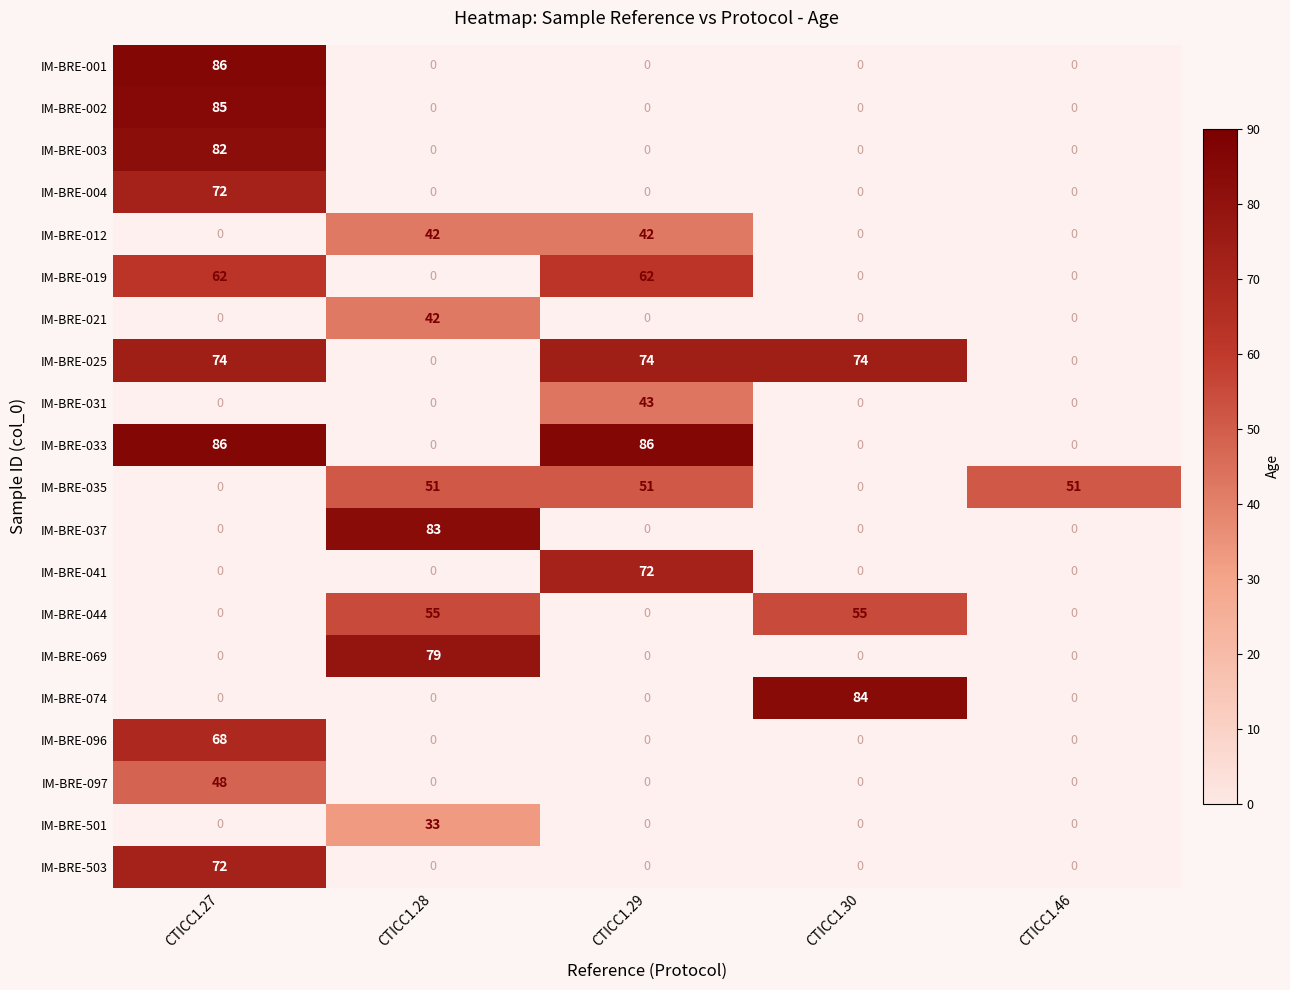

The IM-BRE-096 series shows 68 at CTICC1.27. True or false?

True